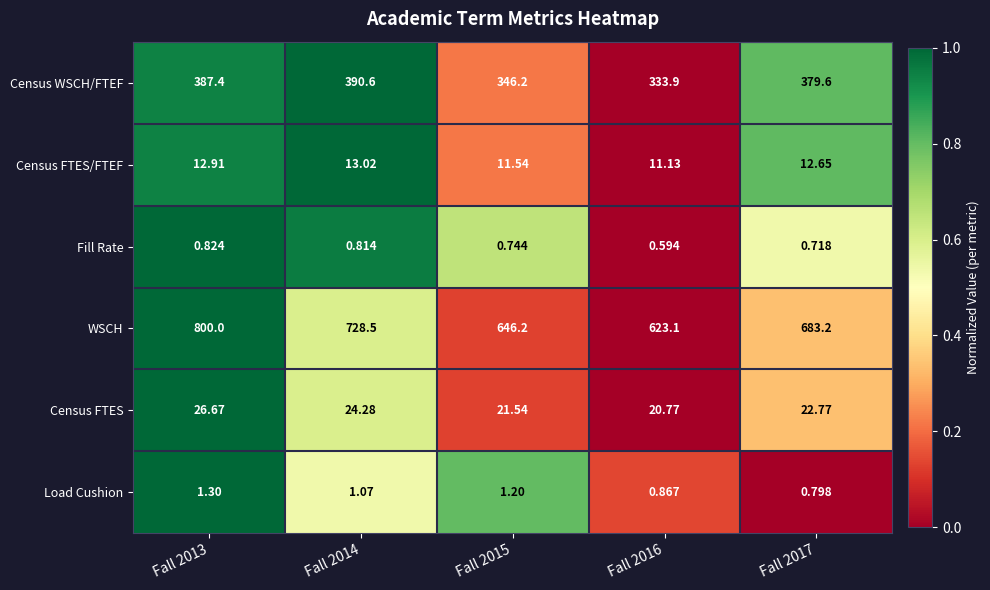

Which series has the largest range (max minus min)?

WSCH